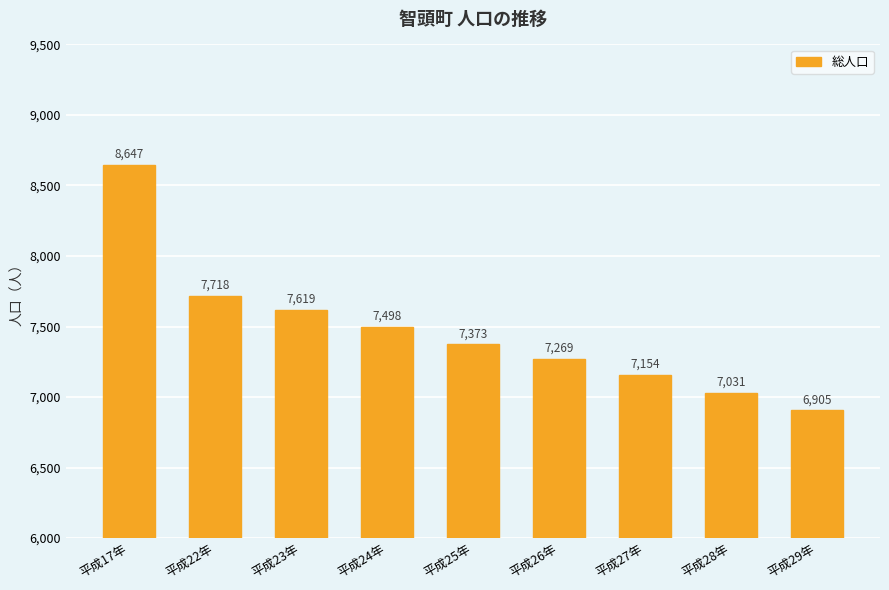

The value at 平成26年 is 7269. True or false?

True